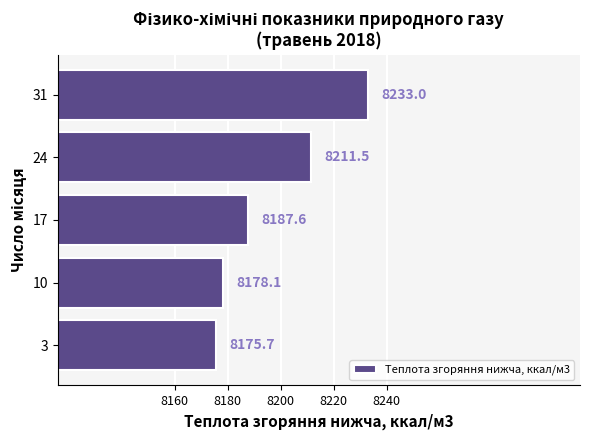

List the labels in order of value, smallest first.

3, 10, 17, 24, 31